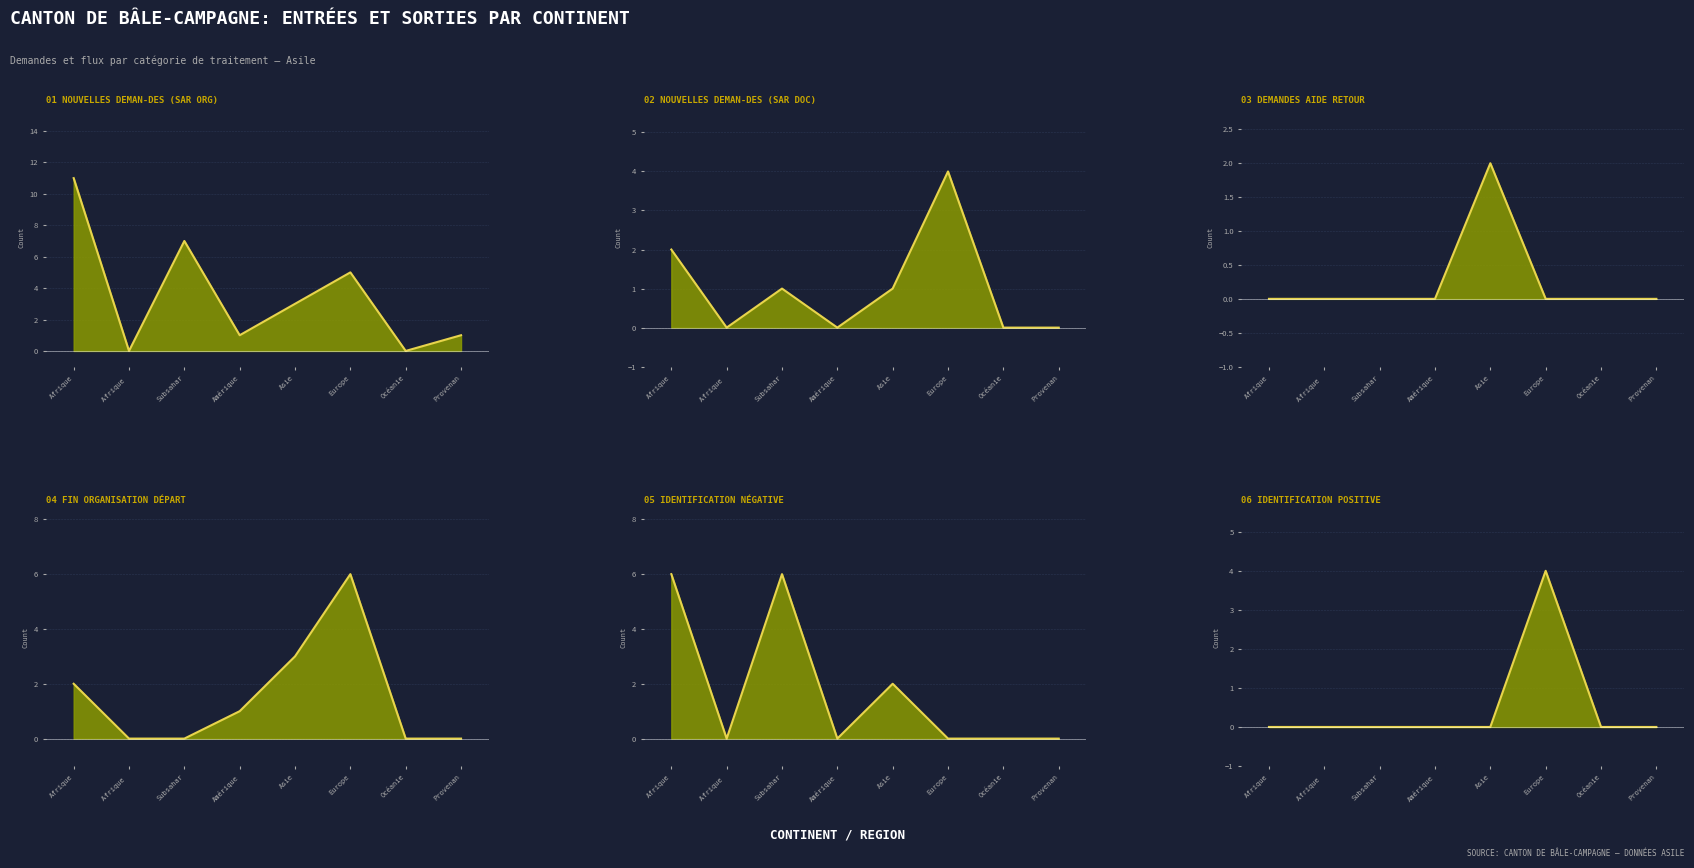

Which series has the largest total across all categories?

Nouvelles deman-des (SaR Org) trend